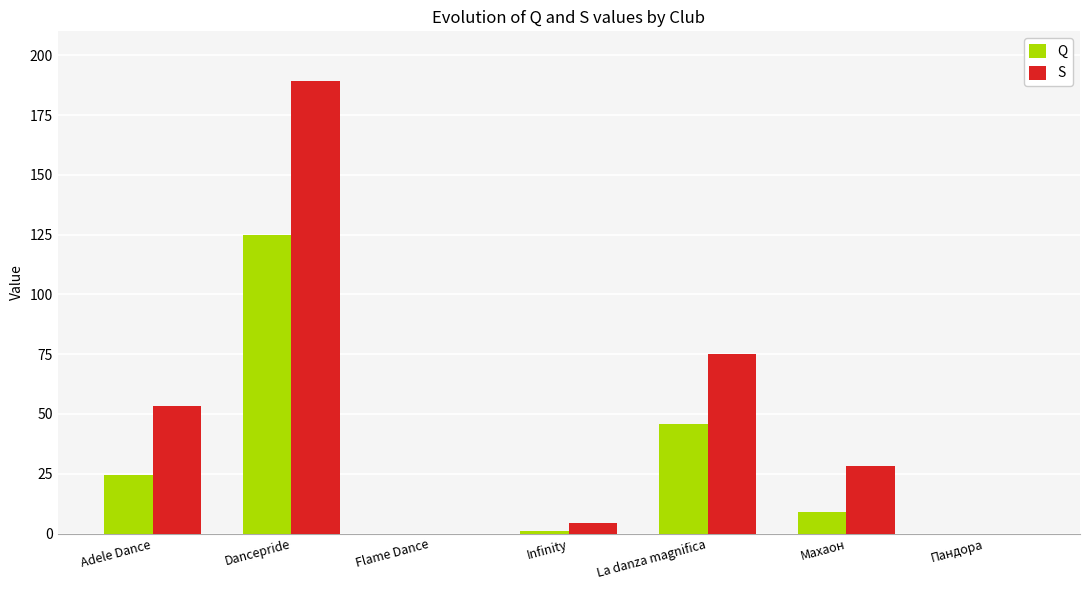

At which category is the sum across all series the highest?

Dancepride